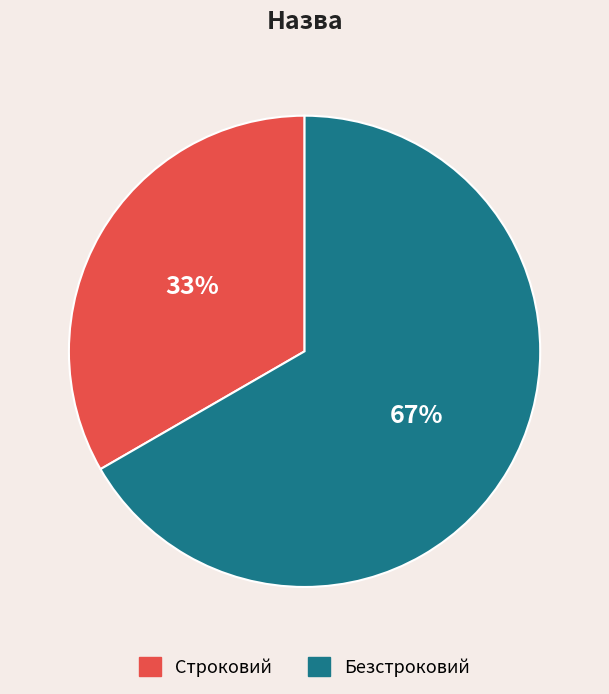

How many slices are in this pie chart?

2